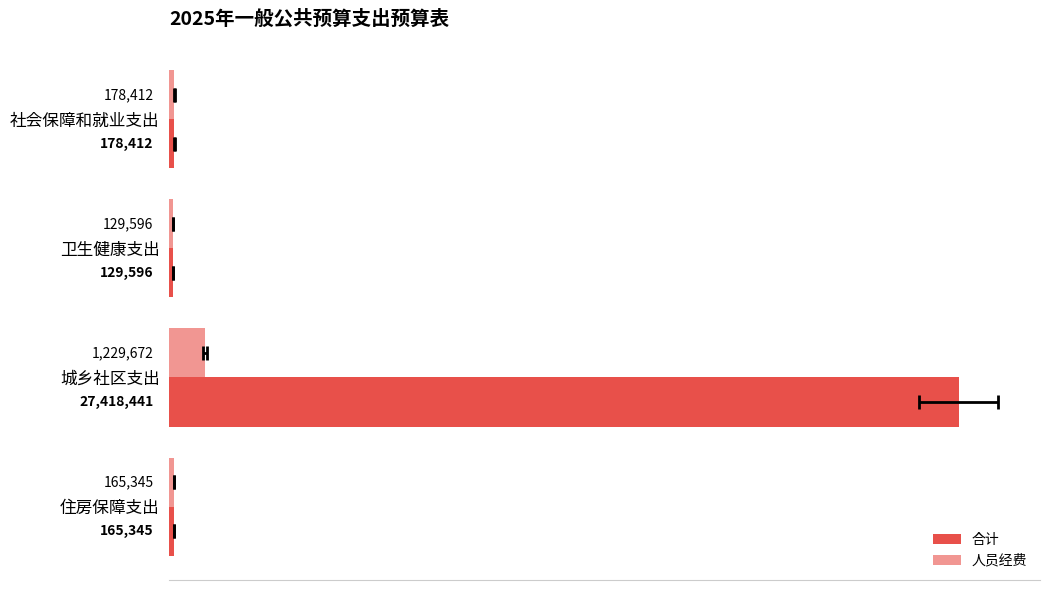

Which series has the largest range (max minus min)?

合计